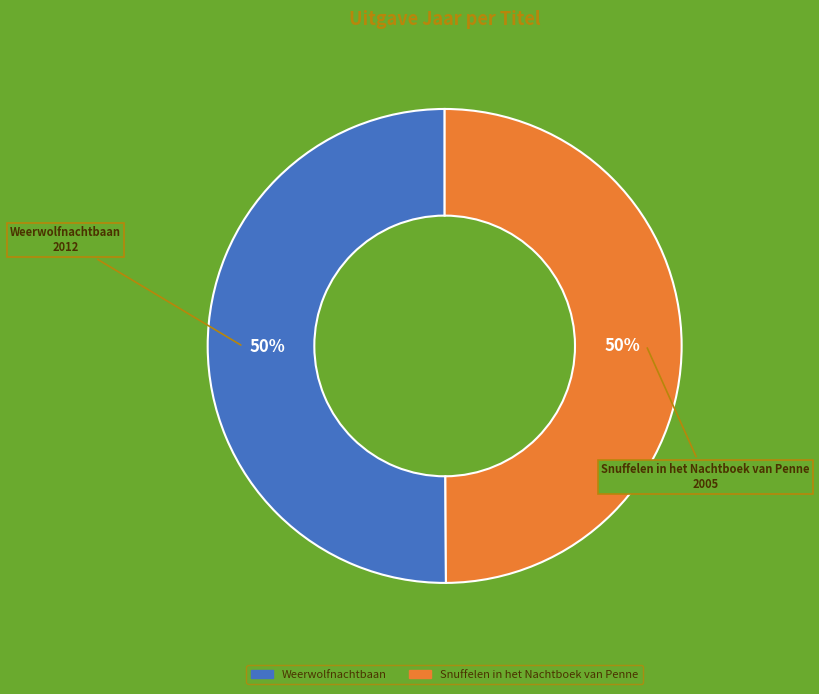

How many segments does this pie chart have?

2